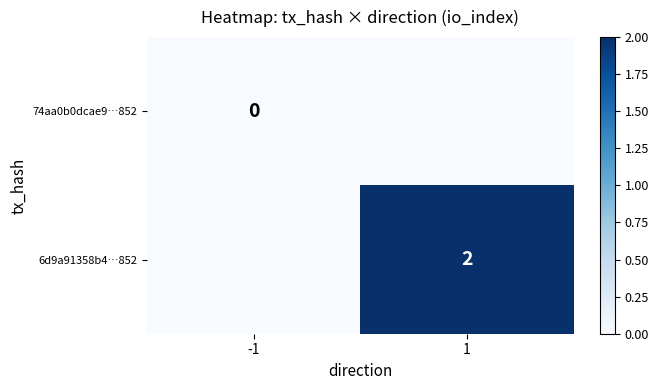

Which series has the largest range (max minus min)?

6d9a91358b4…852